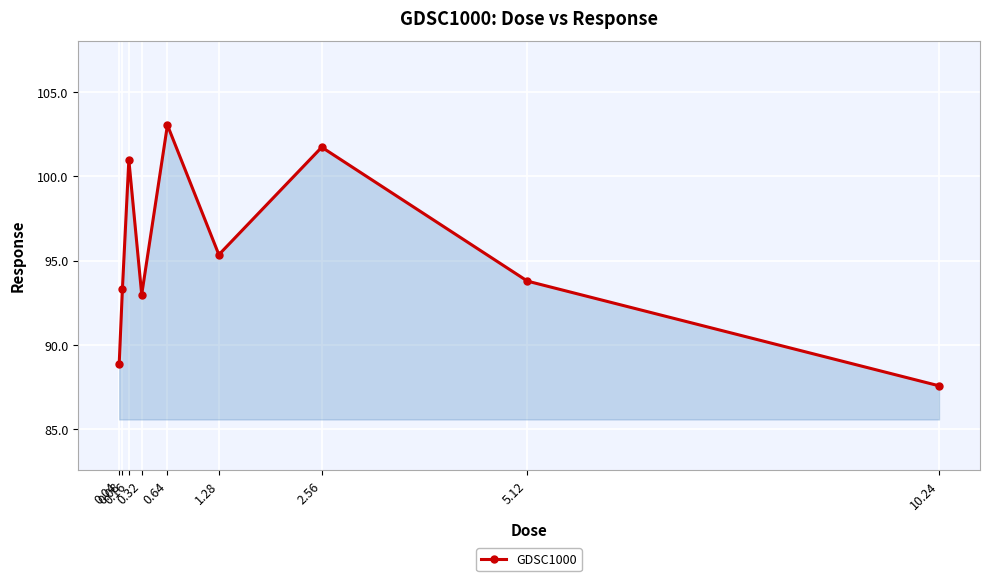

What position from the left is 2.56?

7